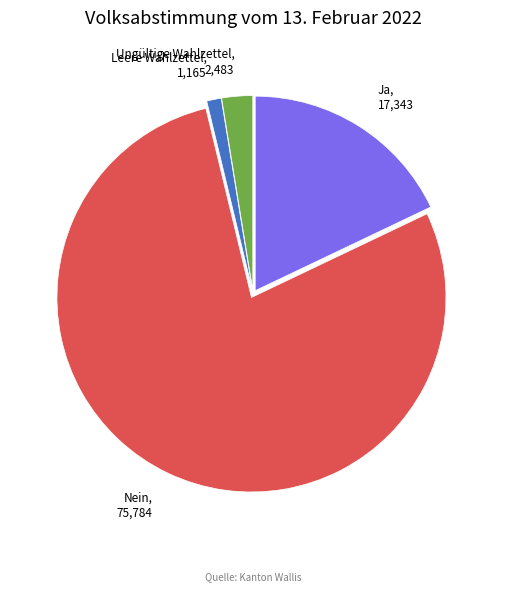

Count the number of slices in the pie.

4